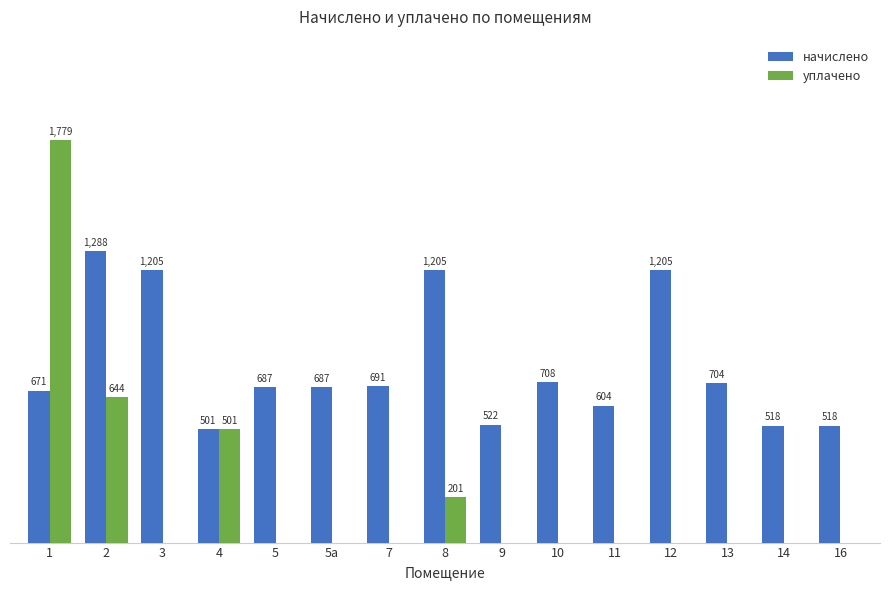

Which series has the largest total across all categories?

начислено